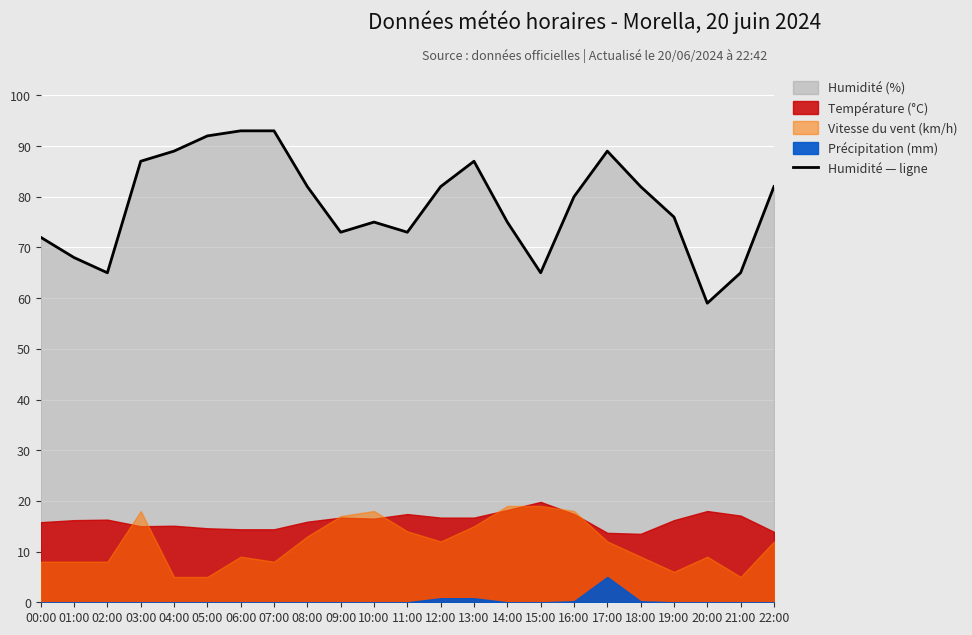

What value does the data have at 09:00?

73